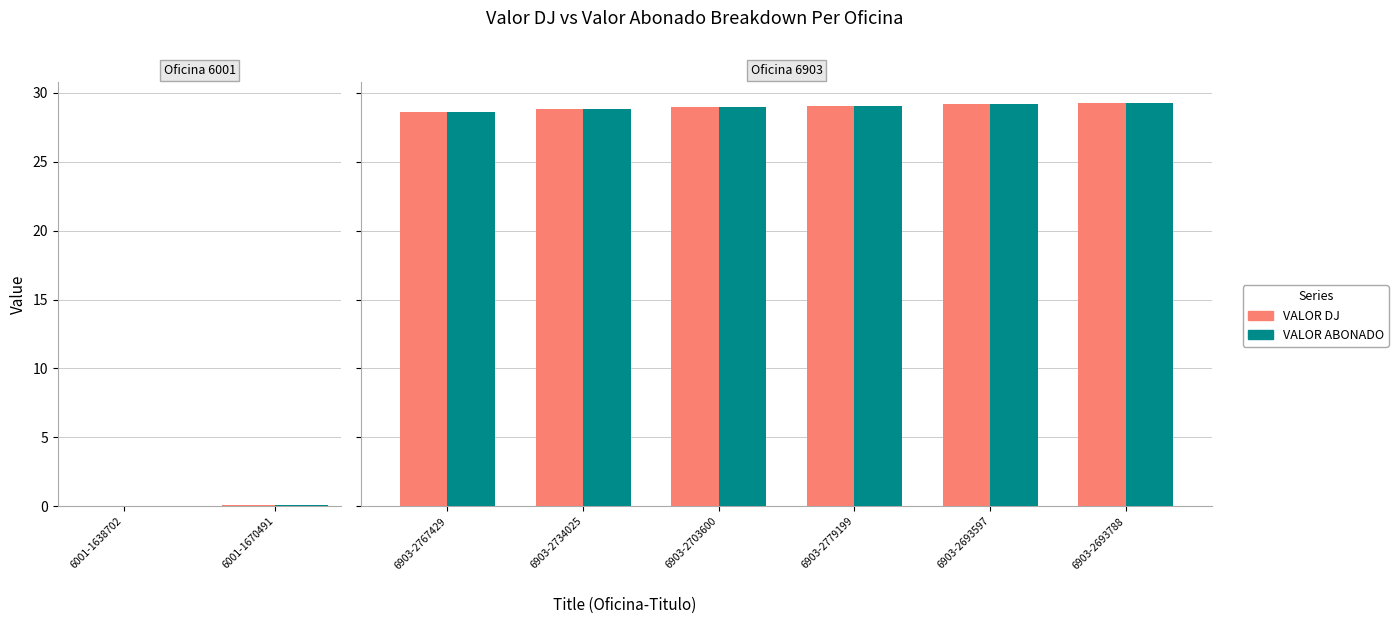

How many bars are there in each group?

2